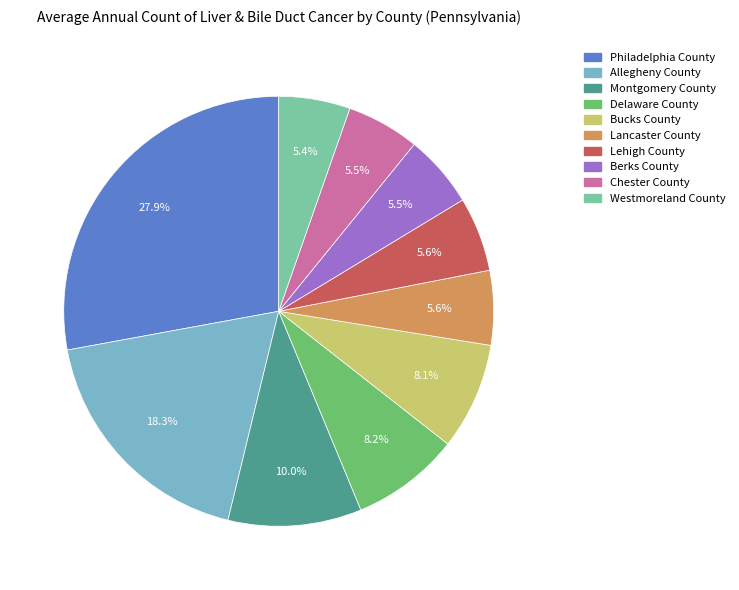

How many slices are in this pie chart?

10